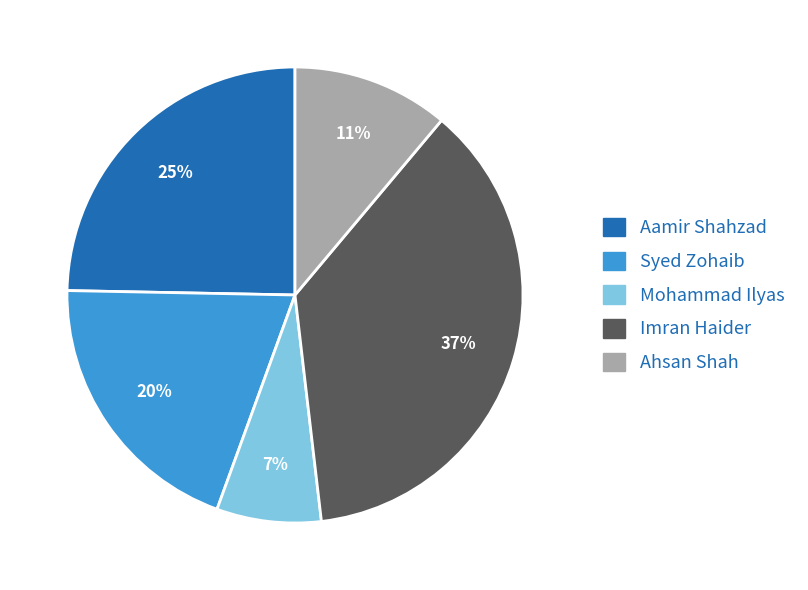

To the nearest percent, what percentage of the pie is Imran Haider?

37%